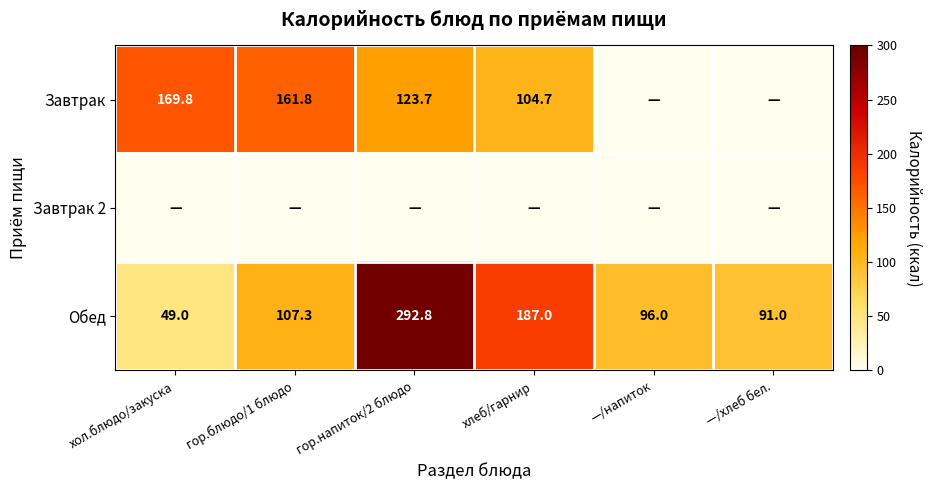

How many data points does each series have?

6